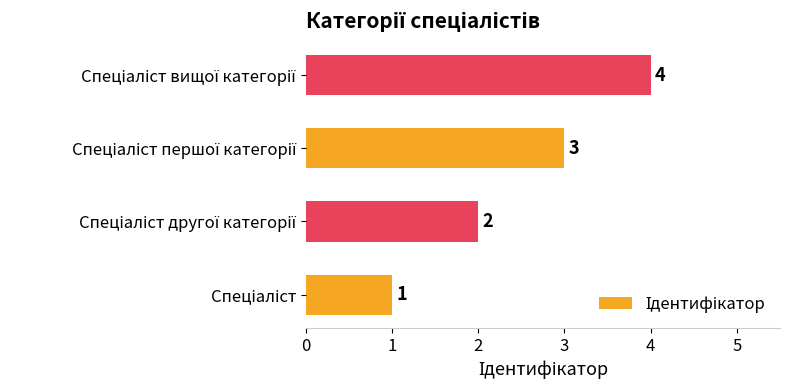

What is the difference between the maximum and second lowest values?

2